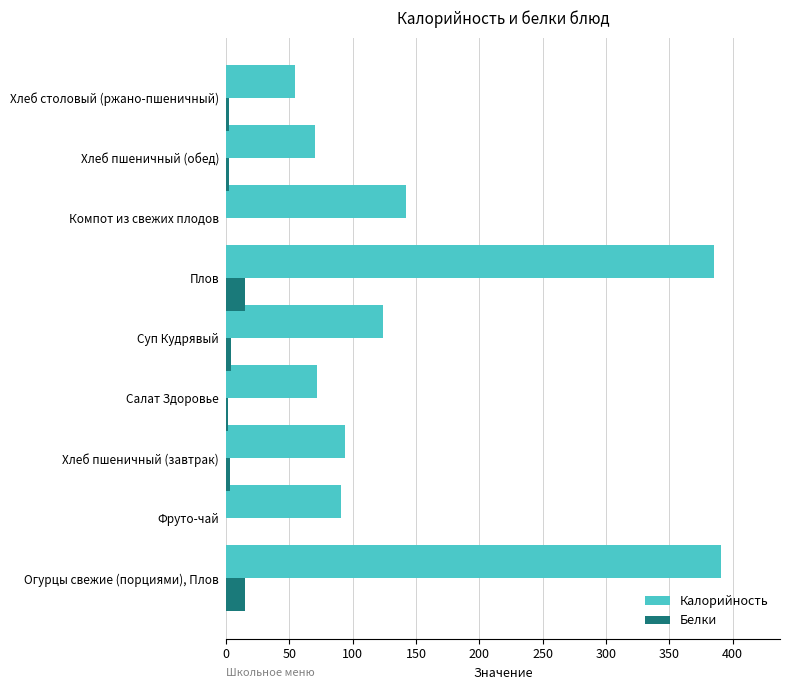

What is the sum of all Калорийность values?

1423.9